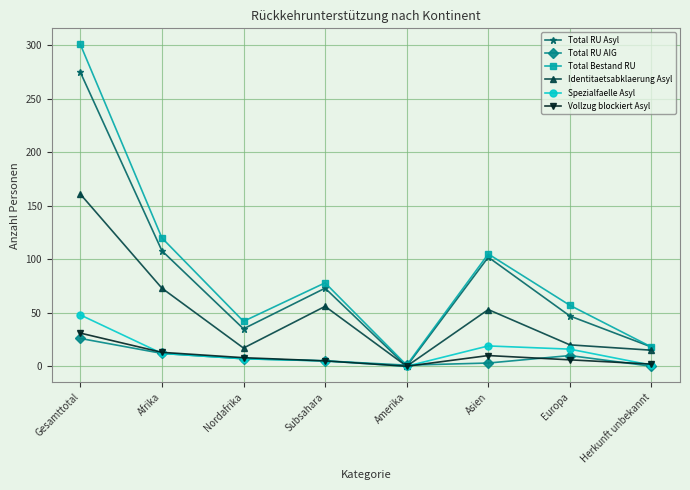

What is the spread (max minus min) of values at Amerika?

1